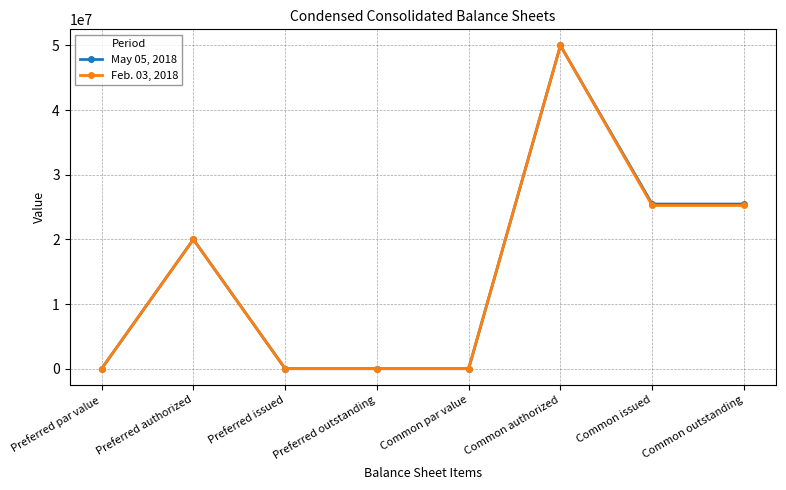

Is the value of May 05, 2018 at Common authorized greater than the value of Feb. 03, 2018 at Common par value?

Yes